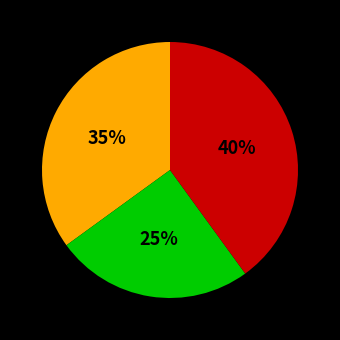

Does any single category account for the majority?

No